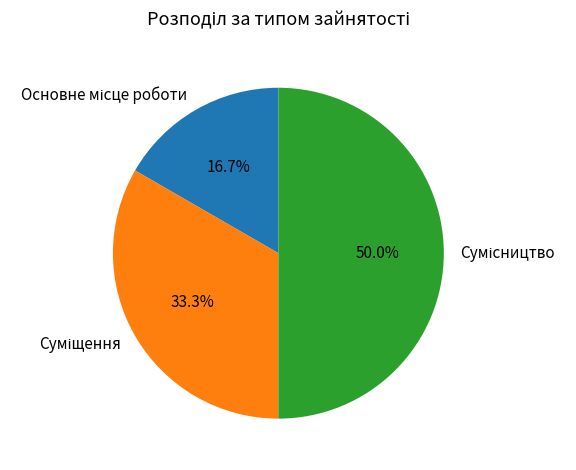

Which slice is the smallest?

Основне місце роботи